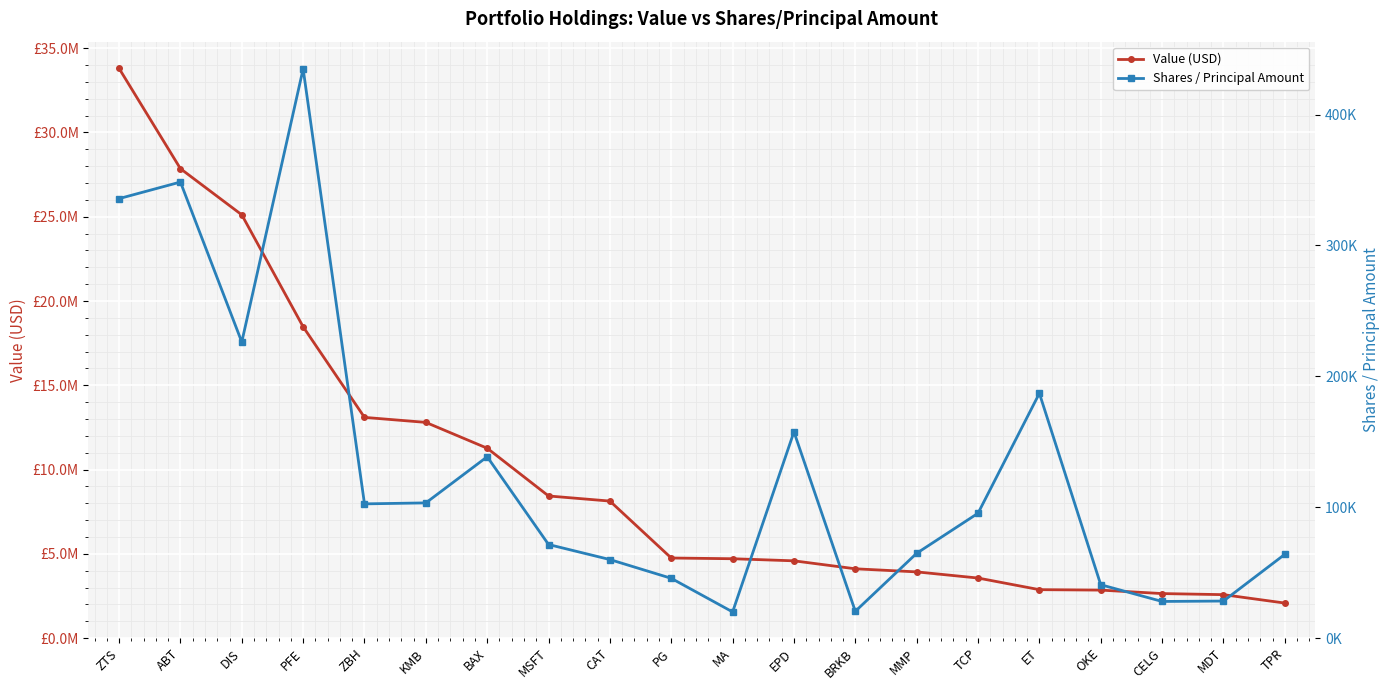

Is the value of Value (USD) at MMP greater than the value of Shares / Principal Amount at DIS?

Yes